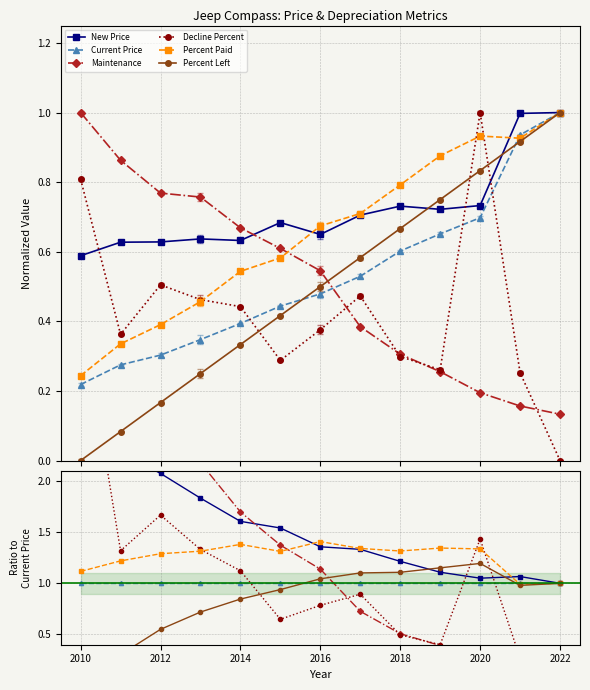

Which series has the largest total across all categories?

New Price